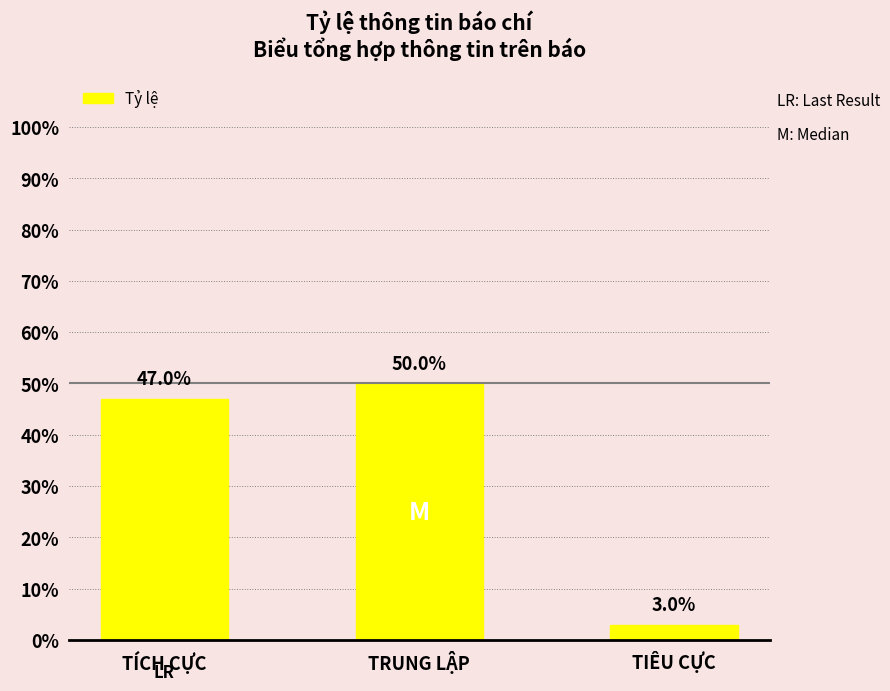

What is the sum of all values?

1.0